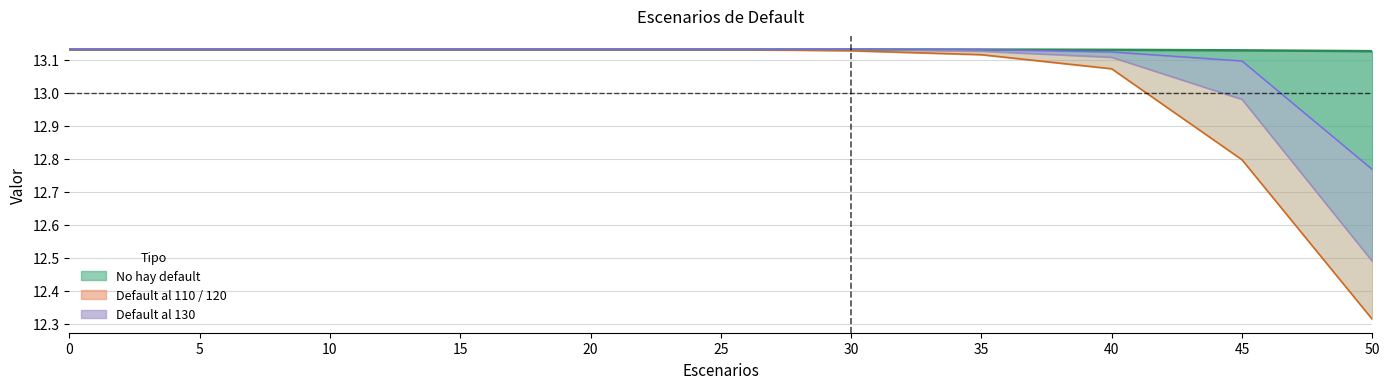

True or false: No hay default (line) and Default al 110 intersect in this chart.

False